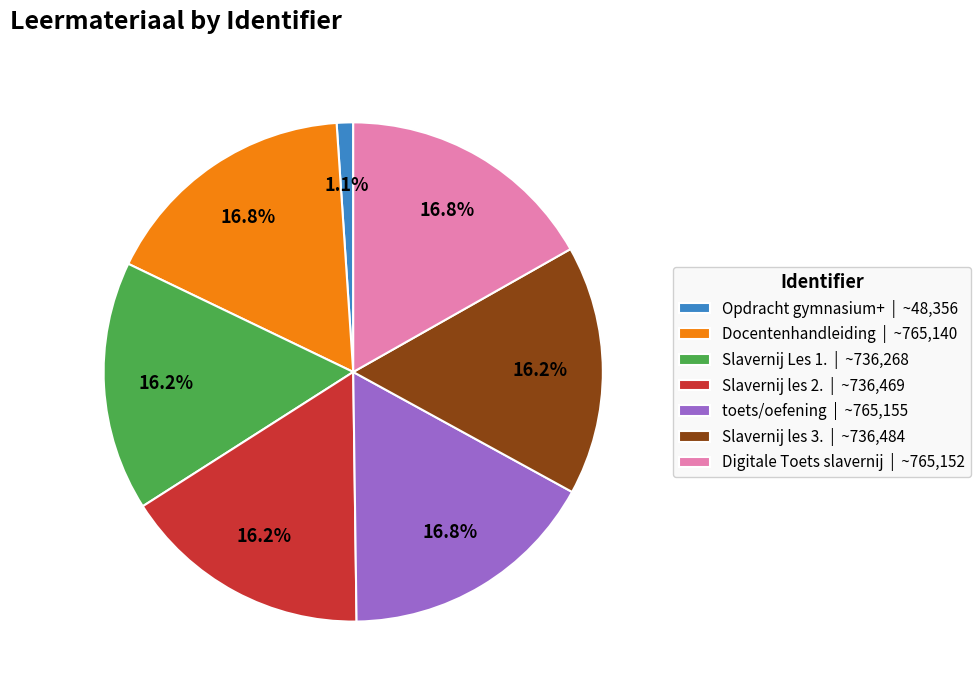

Approximately how many times larger is the value at toets/oefening | ~765,155 compared to Docentenhandleiding | ~765,140?

1.0